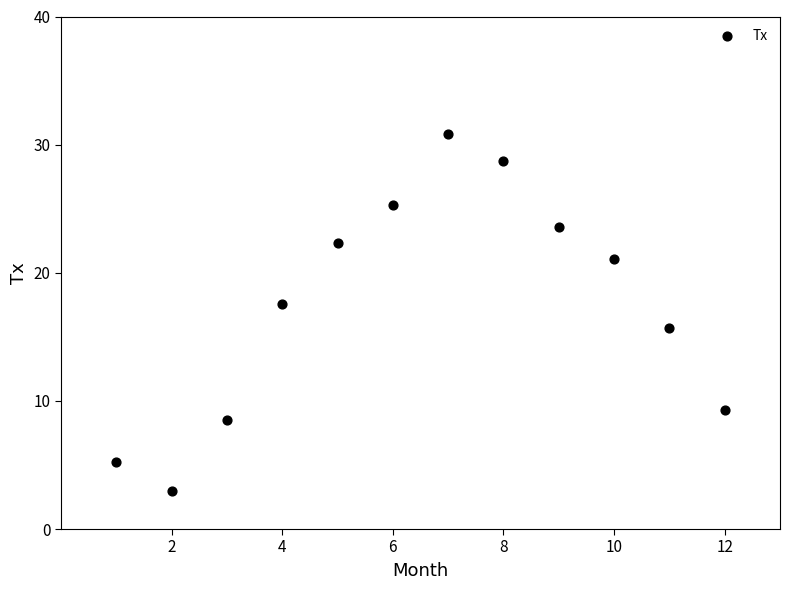

What is the average Y value?

17.6